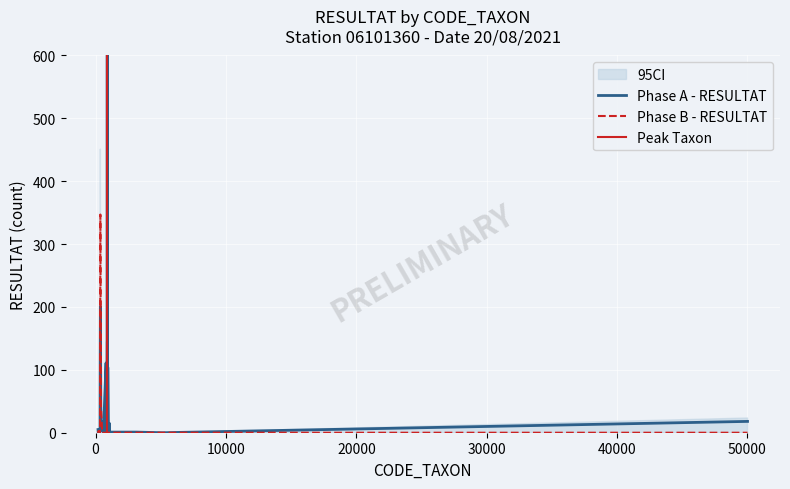

List the series in order of their overall mean, lowest first.

Phase B - RESULTAT, Phase A - RESULTAT